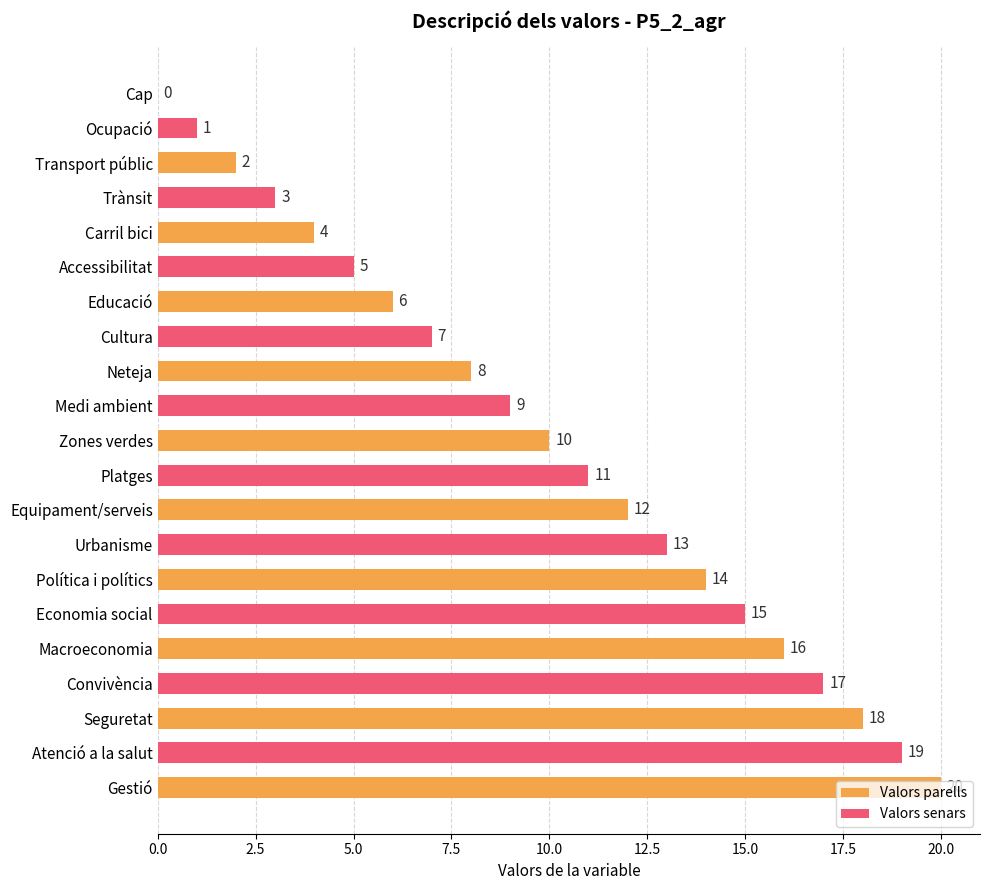

Approximately how many times larger is the value at Zones verdes compared to Convivència?

0.6